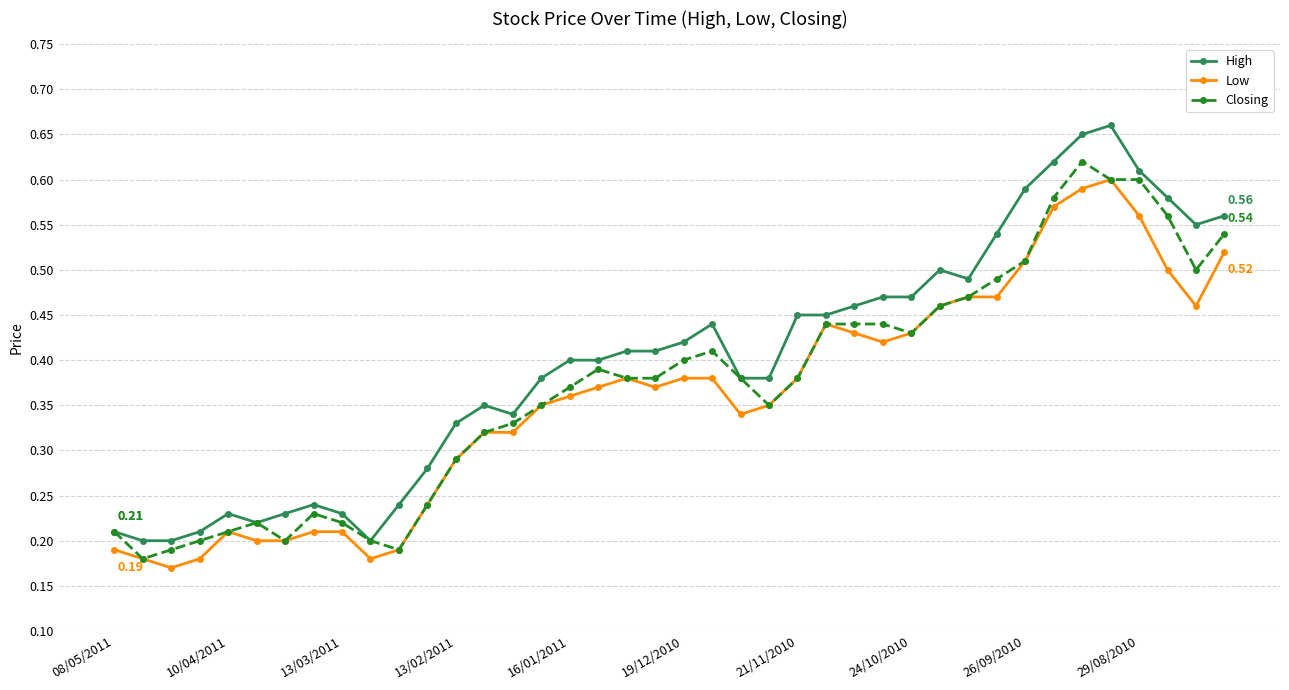

At how many categories does at least one series exceed 0?

40